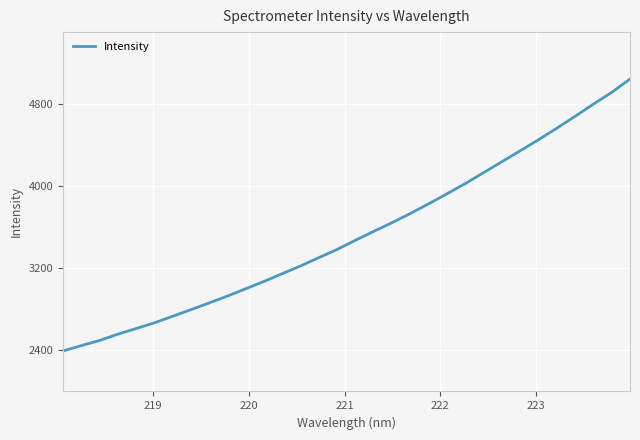

What is the maximum value shown in the chart?

5043.1